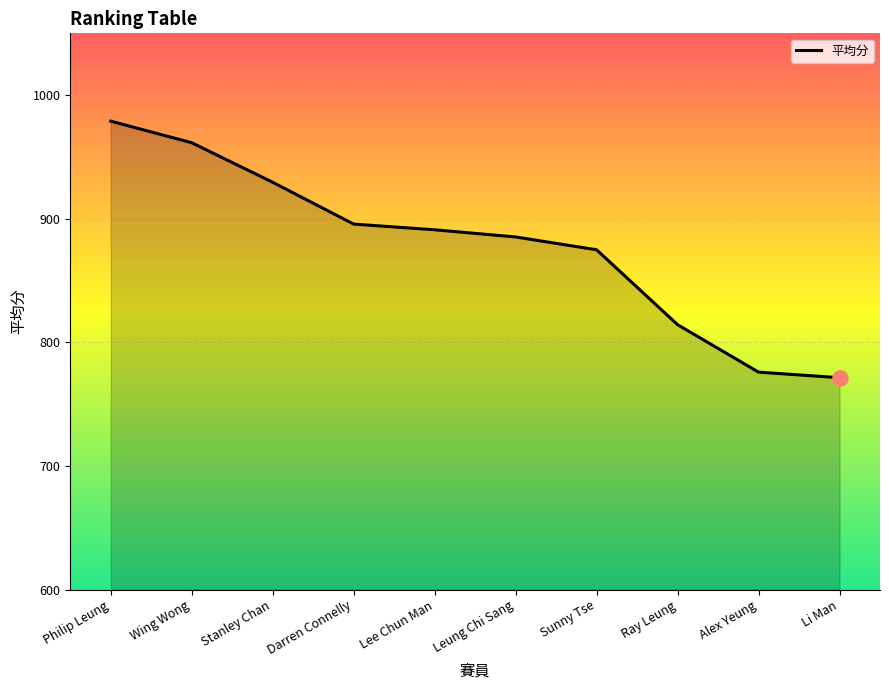

Approximately how many times larger is the value at Leung Chi Sang compared to Alex Yeung?

1.1